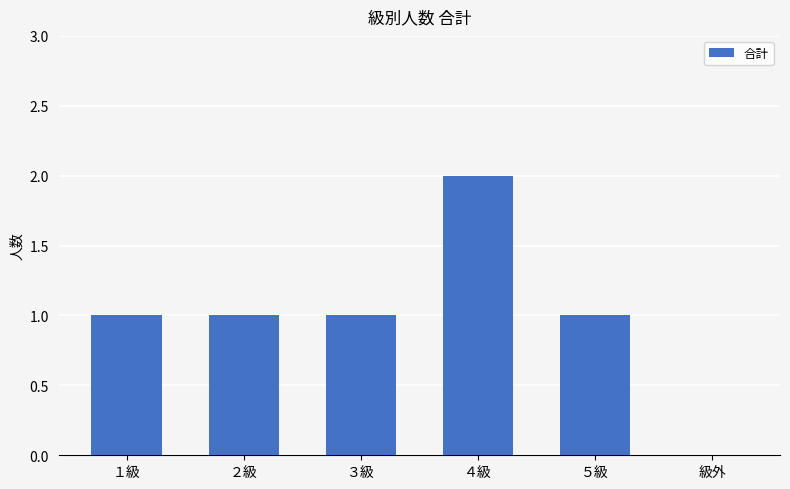

Reading left to right, transcribe all the data shown in this chart.

1	1	1	2	1	0